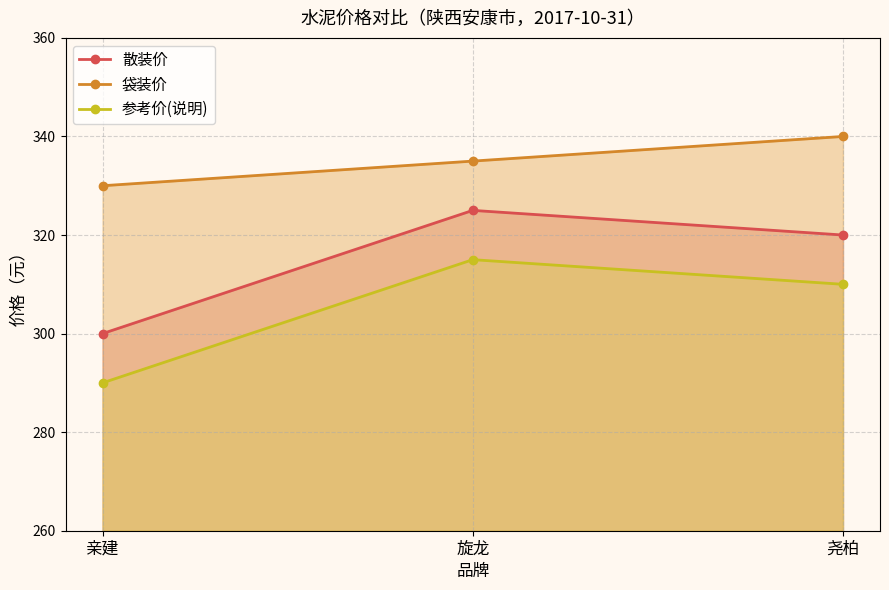

Which category has the lowest value across all series?

亲建